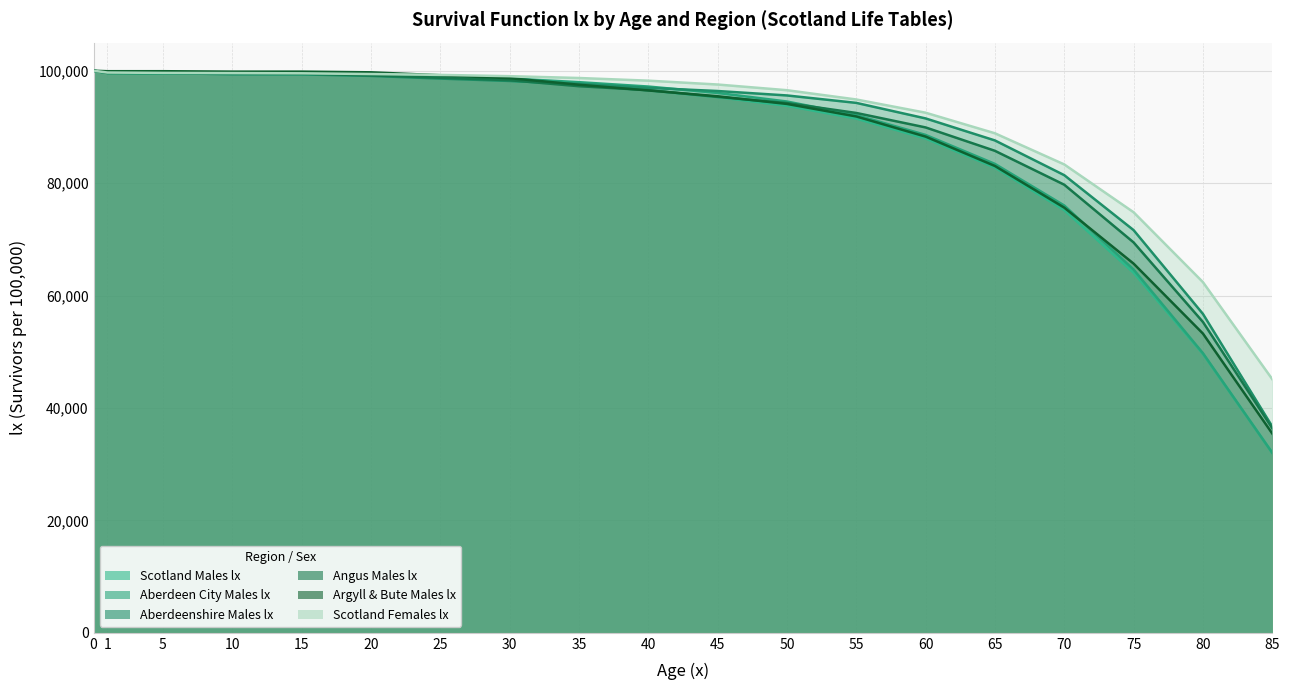

Does the chart have visible grid lines?

Yes